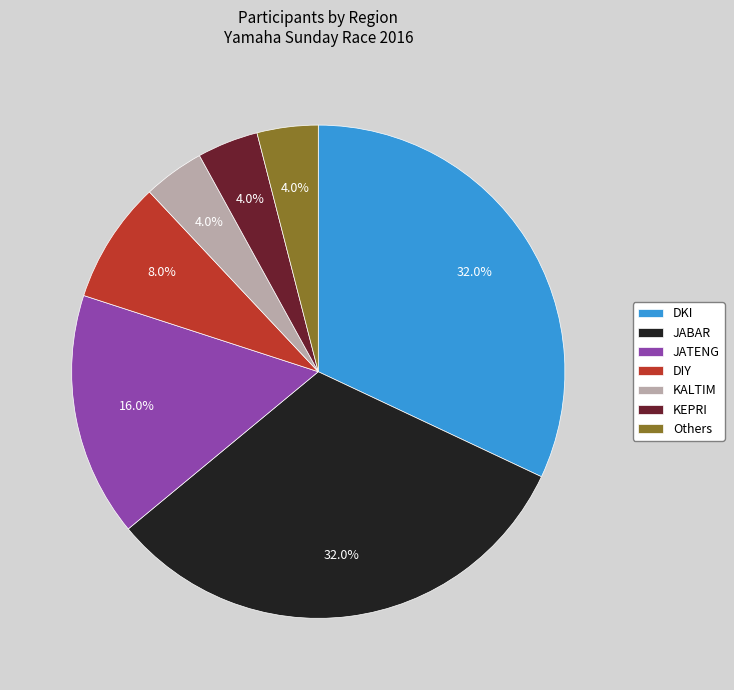

Between KALTIM and JABAR, which is larger?

JABAR